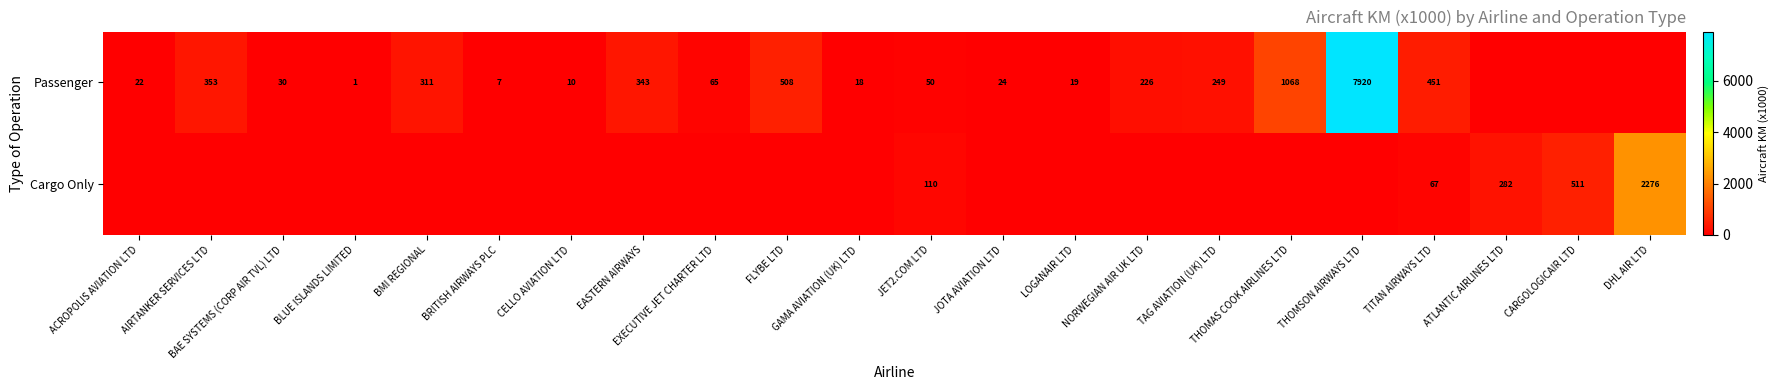

The Passenger series shows 100 at EXECUTIVE JET CHARTER LTD. True or false?

False